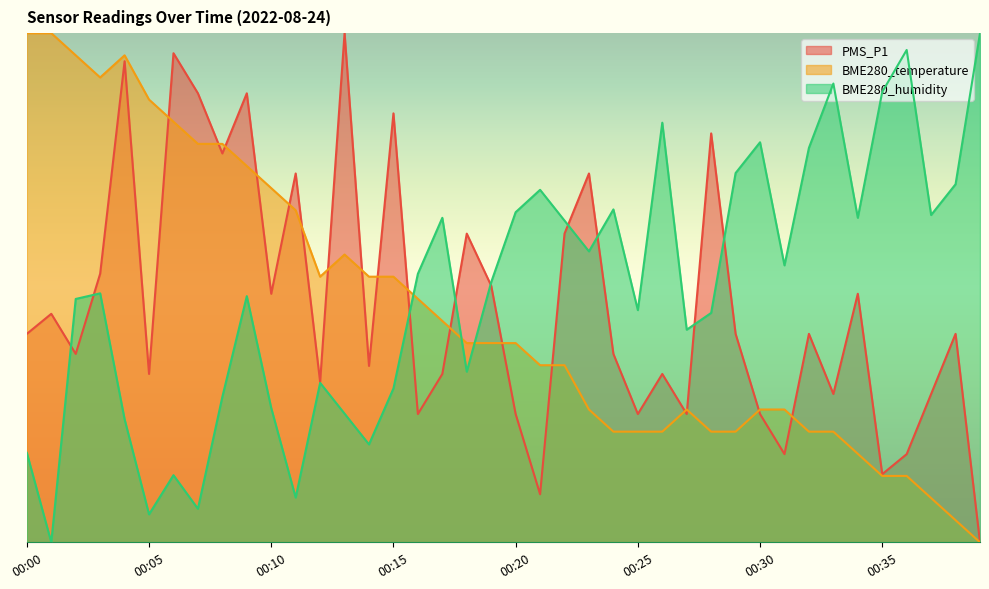

Which series changed the most between 00:01 and 00:05?

BME280_temperature